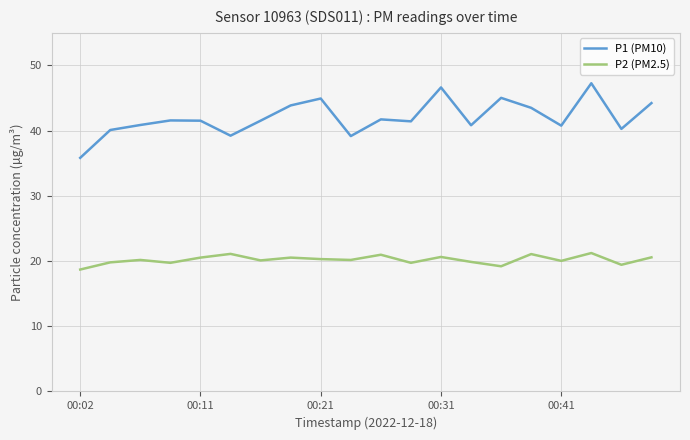

What are all the series names shown in the legend?

P1 (PM10), P2 (PM2.5)